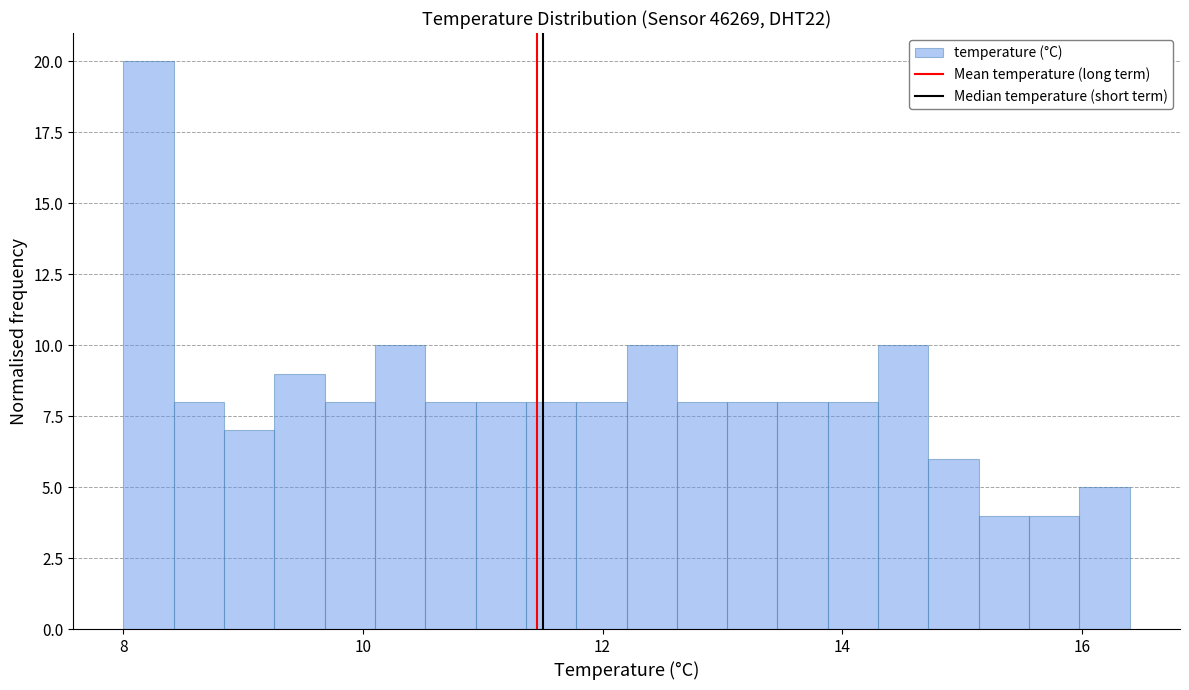

Around what value on the x-axis is the tallest bar? Give the approximate position of its centre, as read against the axis.

8.2